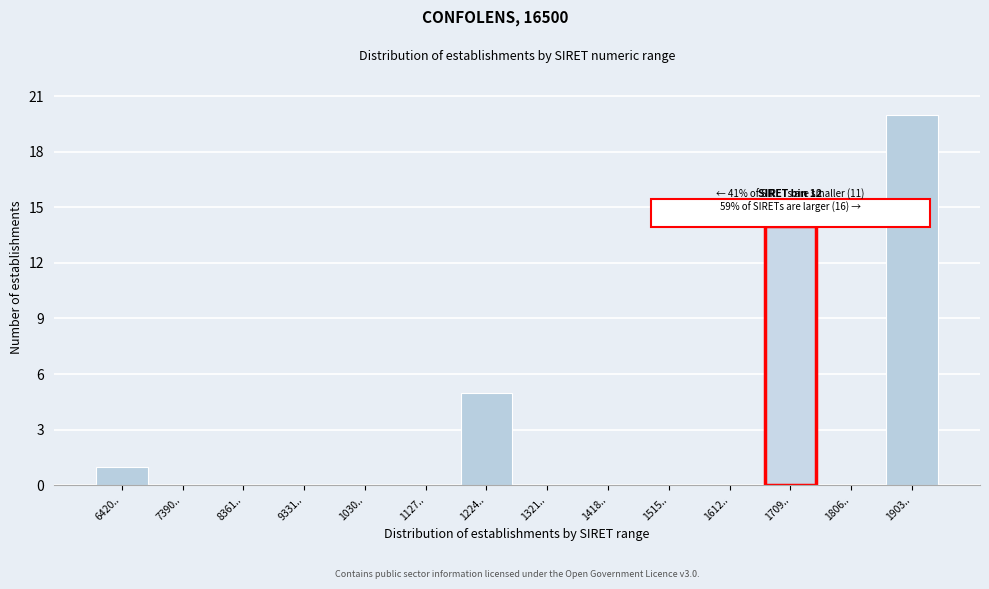

Reading left to right, what are all the values shown in this chart?

6420..=1	7390..=0	8361..=0	9331..=0	1030..=0	1127..=0	1224..=5	1321..=0	1418..=0	1515..=0	1612..=0	1709..=14	1806..=0	1903..=20